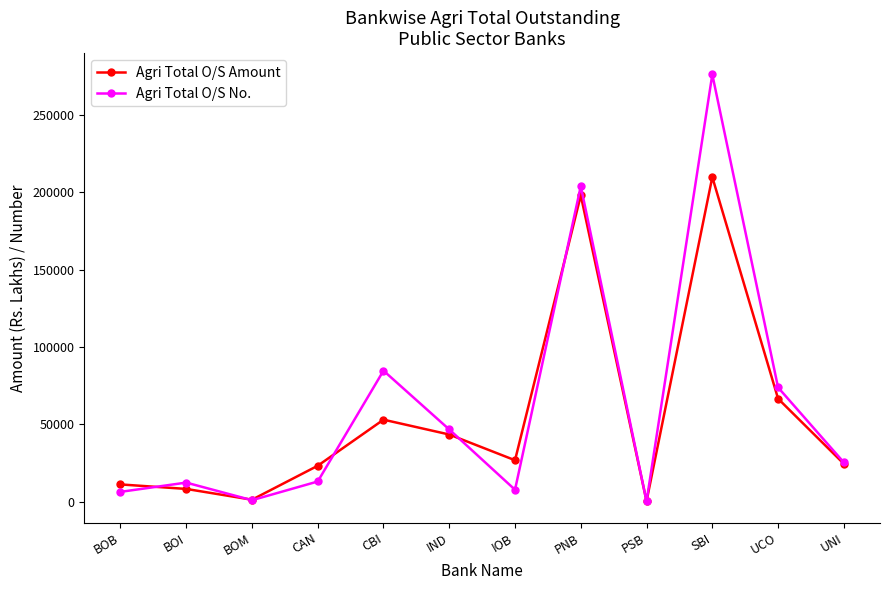

Where do Agri Total O/S No. and Agri Total O/S Amount first cross each other?

BOB and BOI